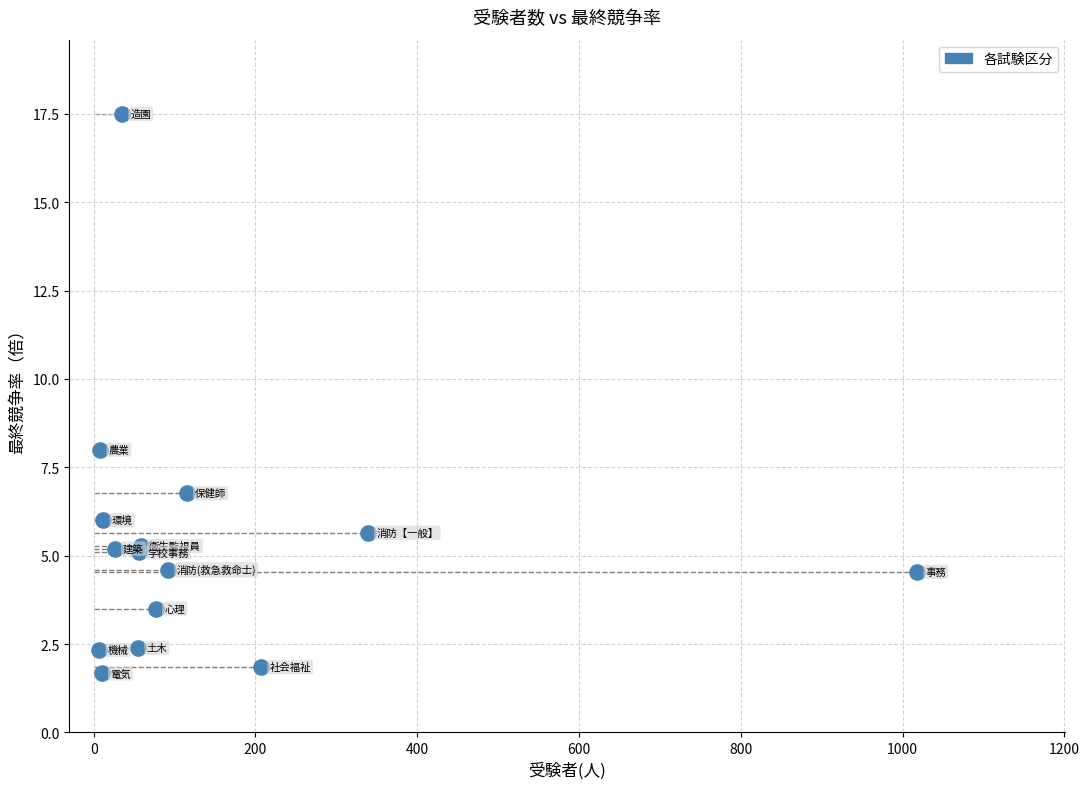

What Y value in the scatter plot is closest to 9?

8.0